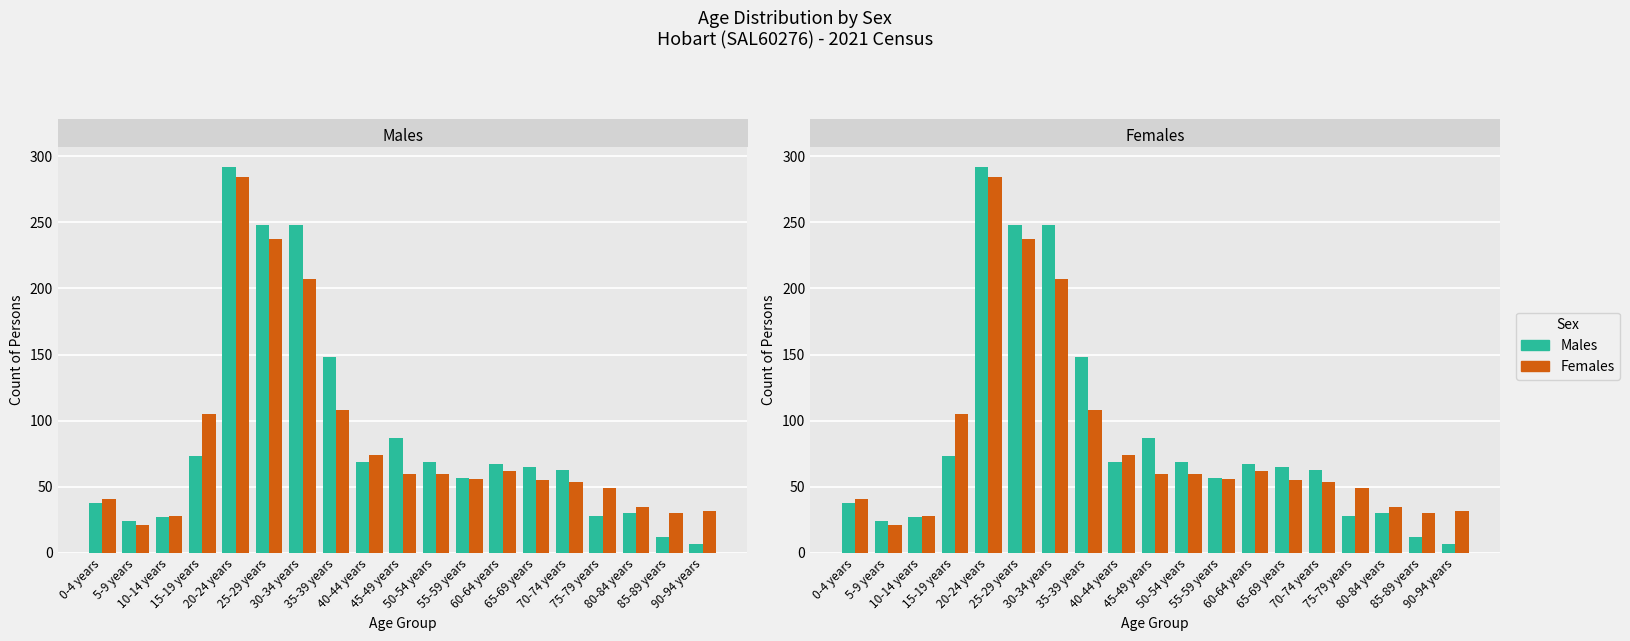

How many bars are there in each group?

2